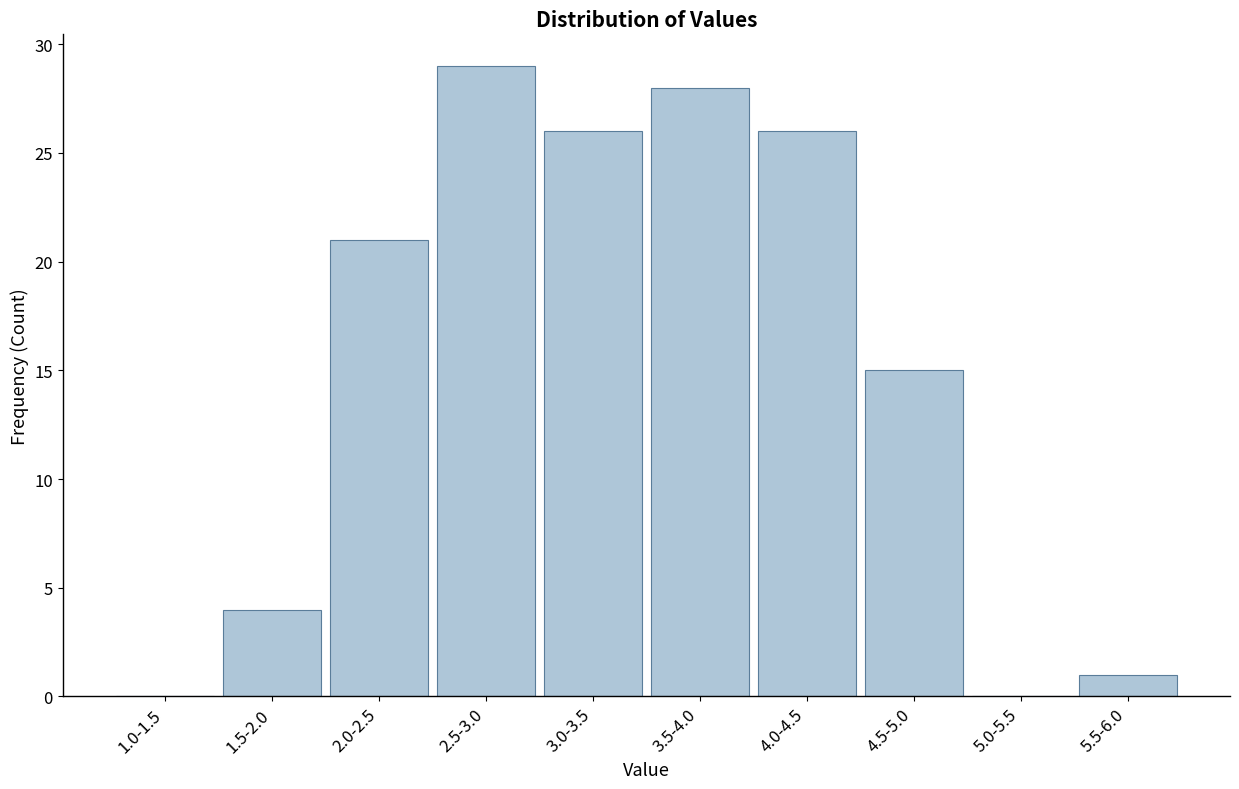

Reading right to left, what are all the values shown in this chart?

5.5-6.0=1	5.0-5.5=0	4.5-5.0=15	4.0-4.5=26	3.5-4.0=28	3.0-3.5=26	2.5-3.0=29	2.0-2.5=21	1.5-2.0=4	1.0-1.5=0